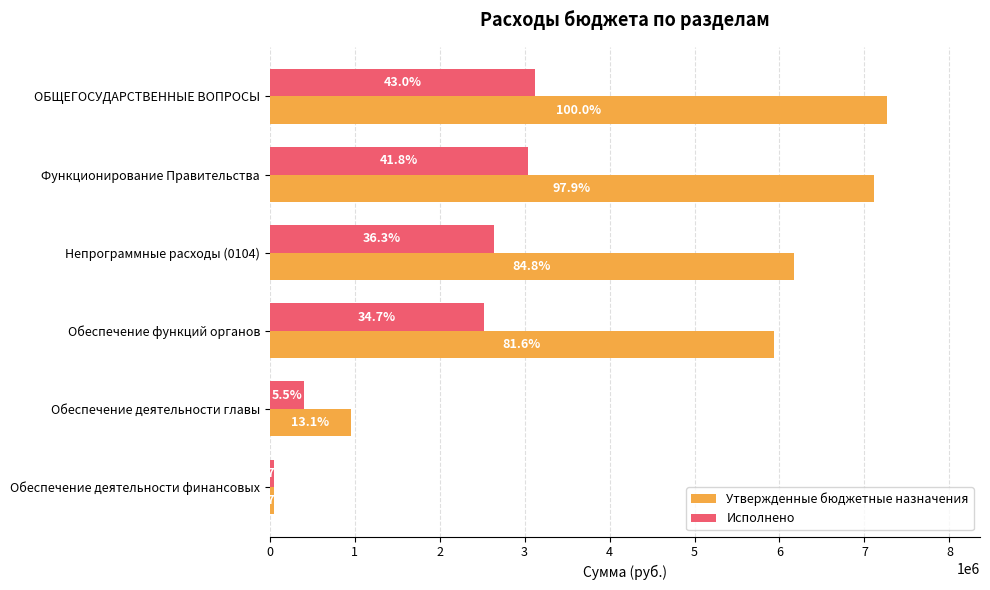

What are all the series names shown in the legend?

Утвержденные бюджетные назначения, Исполнено